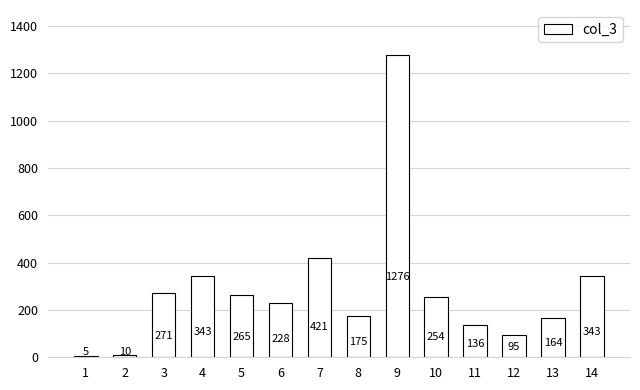

What is the difference between the maximum and minimum values?

1271